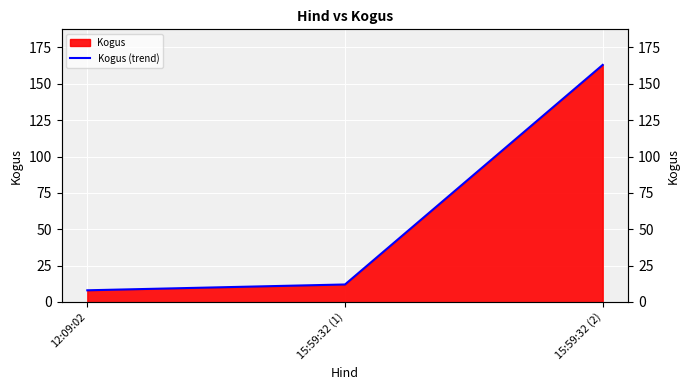

What is the ratio of the value at 15:59:32 (1) to the value at 12:09:02?

1.5